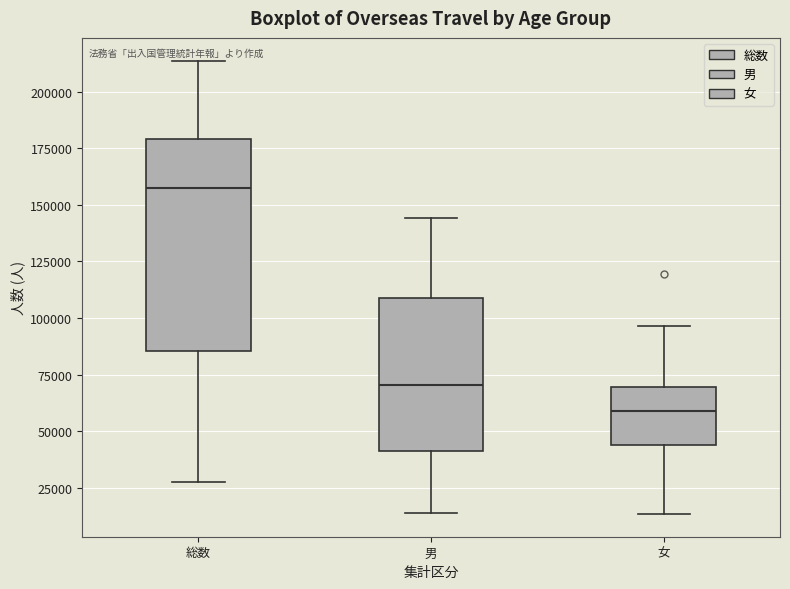

Comparing the boxes themselves (not the whiskers), which one is the tallest?

総数